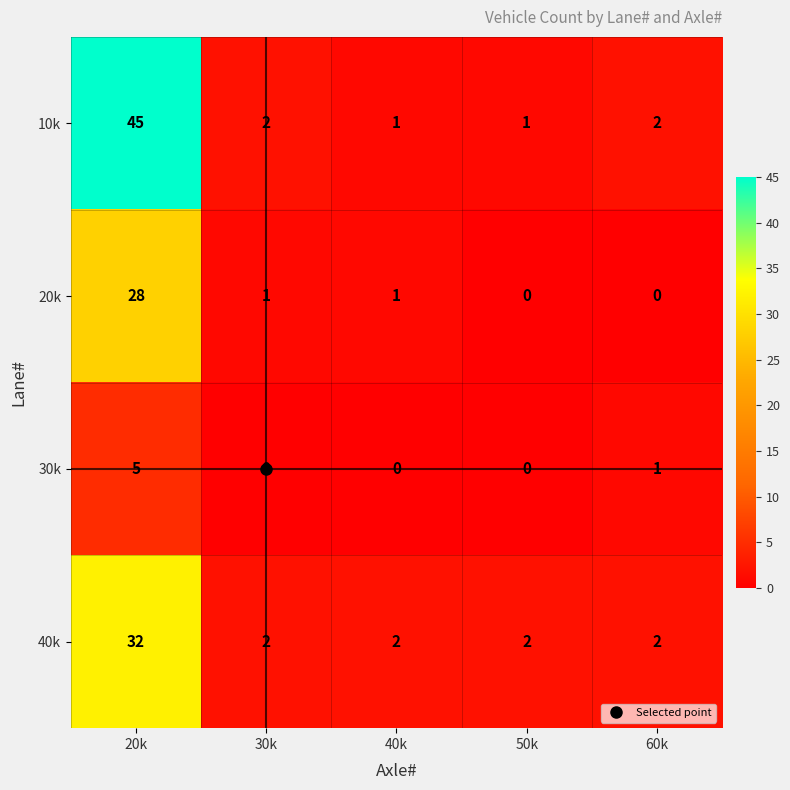

Which series has the largest total across all categories?

10k